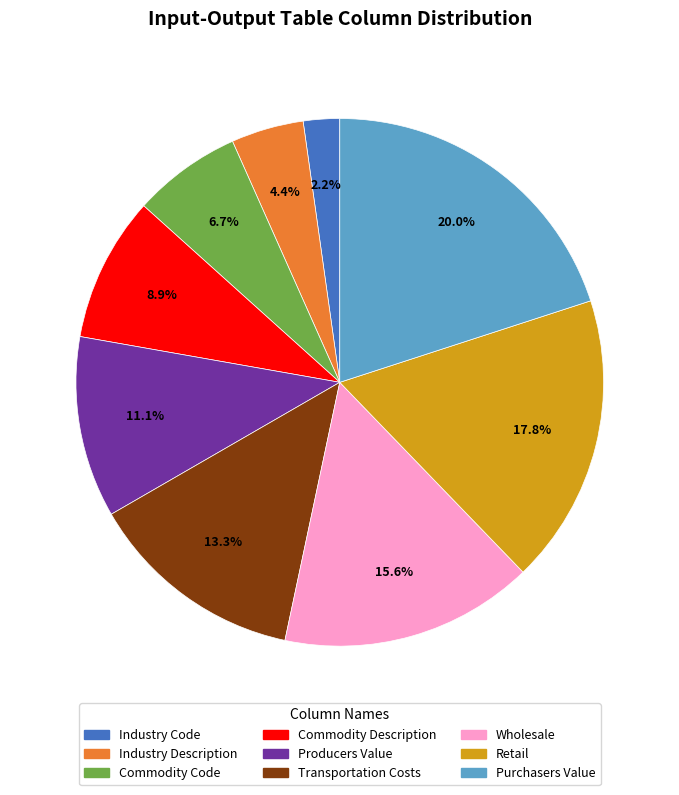

What is the ratio of the value at Industry Description to the value at Commodity Description?

0.5